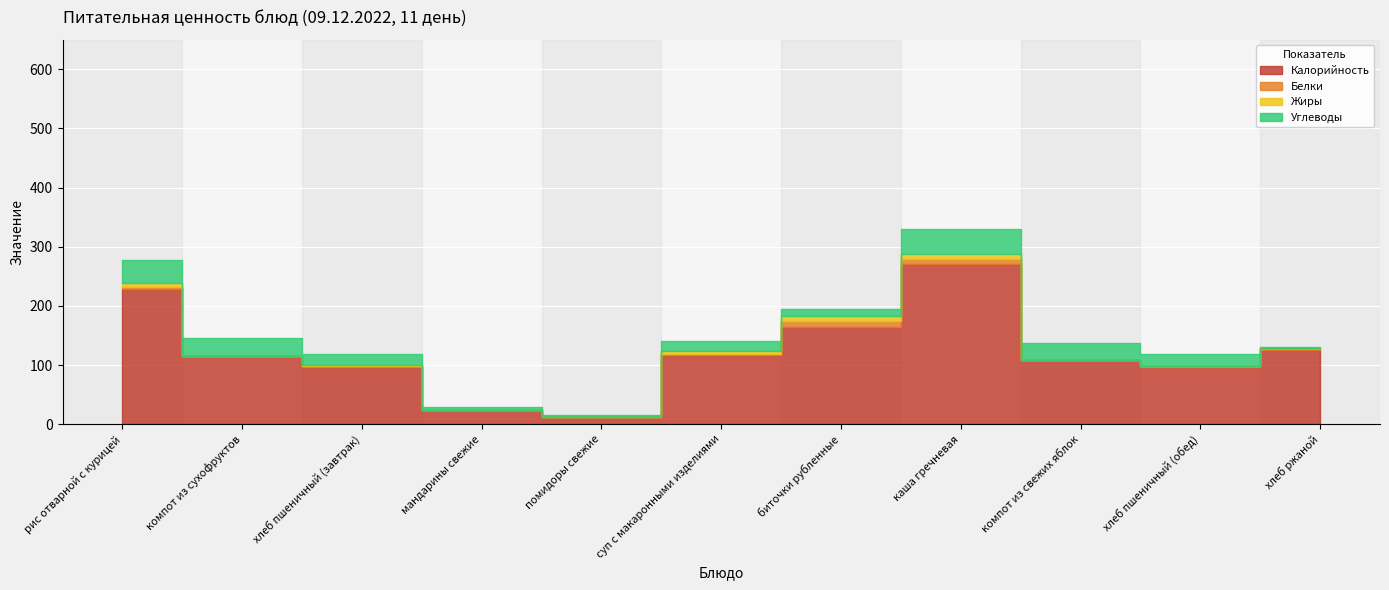

What is the label of the 8th point from the left?

каша гречневая